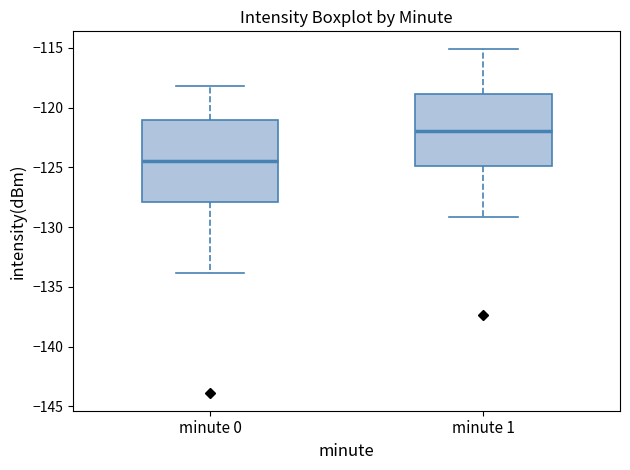

Comparing the boxes themselves (not the whiskers), which one is the tallest?

minute 0